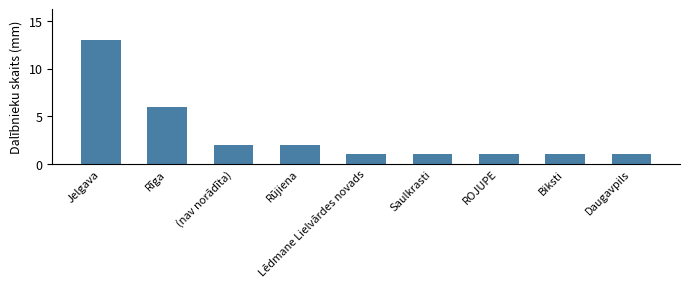

Which category has the highest value across all series?

Jelgava